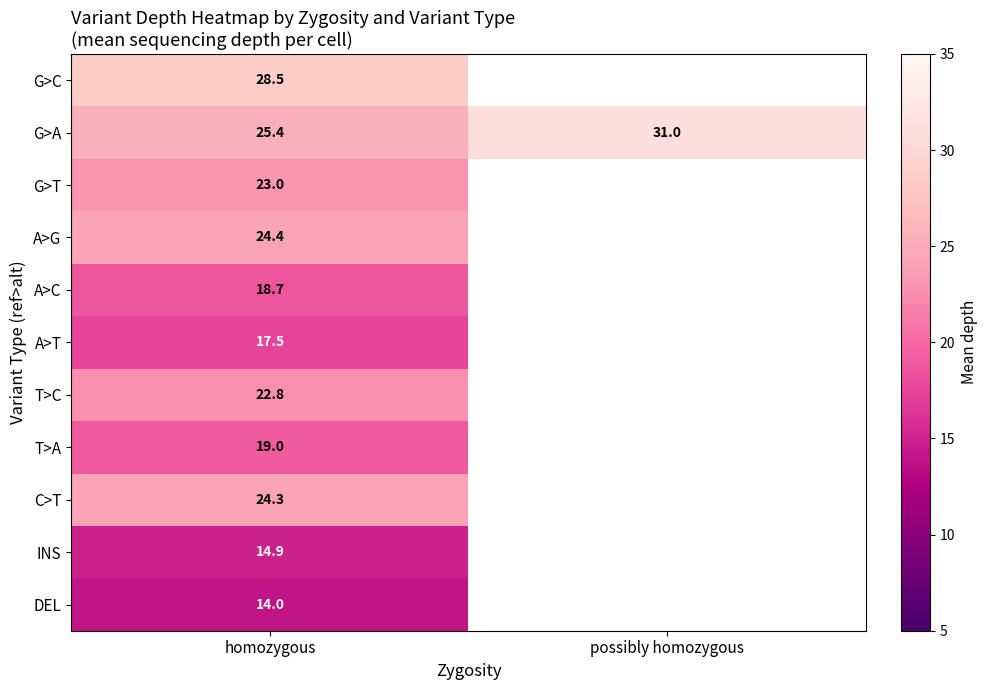

What is the total value across all series at homozygous?

232.5